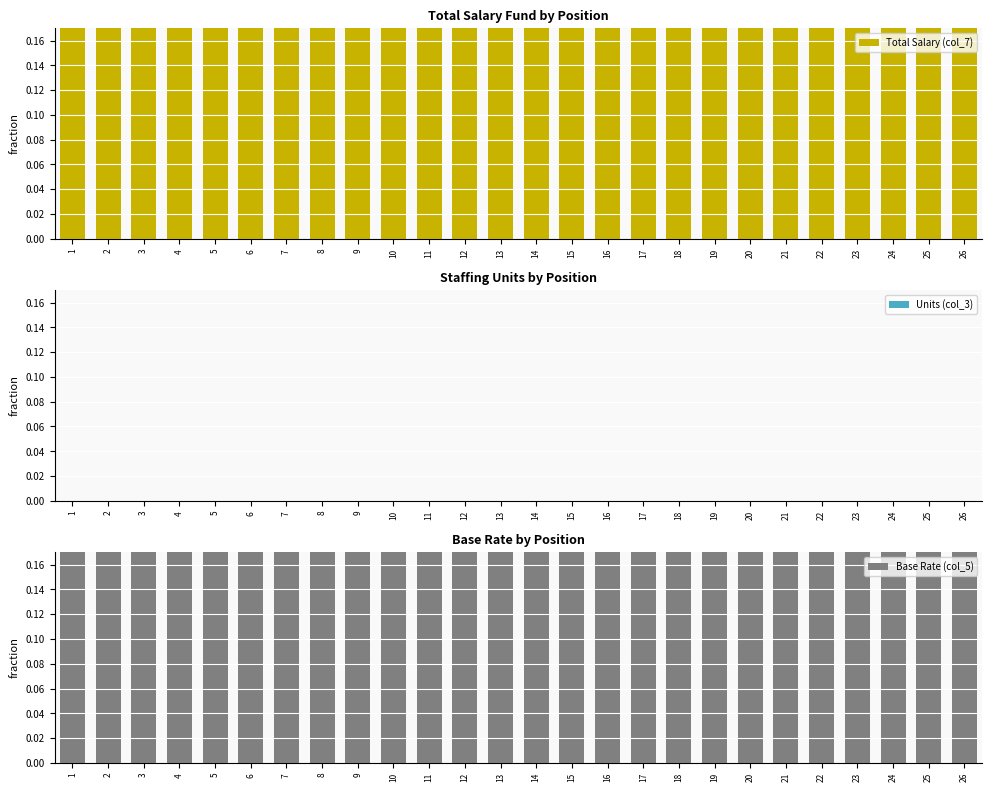

Reading left to right, list all the values displayed in this chart.

Total Salary (col_7): 1=0.7	2=0.5	3=0.5	4=0.5	5=0.5	6=0.5	7=0.5	8=0.5	9=0.5	10=0.2	11=0.5	12=0.2	13=0.5	14=0.8	15=0.2	16=0.2	17=0.2	18=0.2	19=0.2	20=0.5	21=1.0	22=0.5	23=0.5	24=0.5	25=0.5	26=0.5
Units (col_3): 1=0.0	2=0.0	3=0.0	4=0.0	5=0.0	6=0.0	7=0.0	8=0.0	9=0.0	10=0.0	11=0.0	12=0.0	13=0.0	14=0.0	15=0.0	16=0.0	17=0.0	18=0.0	19=0.0	20=0.0	21=0.0	22=0.0	23=0.0	24=0.0	25=0.0	26=0.0
Base Rate (col_5): 1=0.7	2=0.5	3=0.5	4=0.5	5=0.5	6=0.5	7=0.5	8=0.5	9=0.5	10=0.2	11=0.5	12=0.2	13=0.5	14=0.8	15=0.2	16=0.2	17=0.2	18=0.2	19=0.2	20=0.4	21=0.9	22=0.4	23=0.5	24=0.5	25=0.5	26=0.5